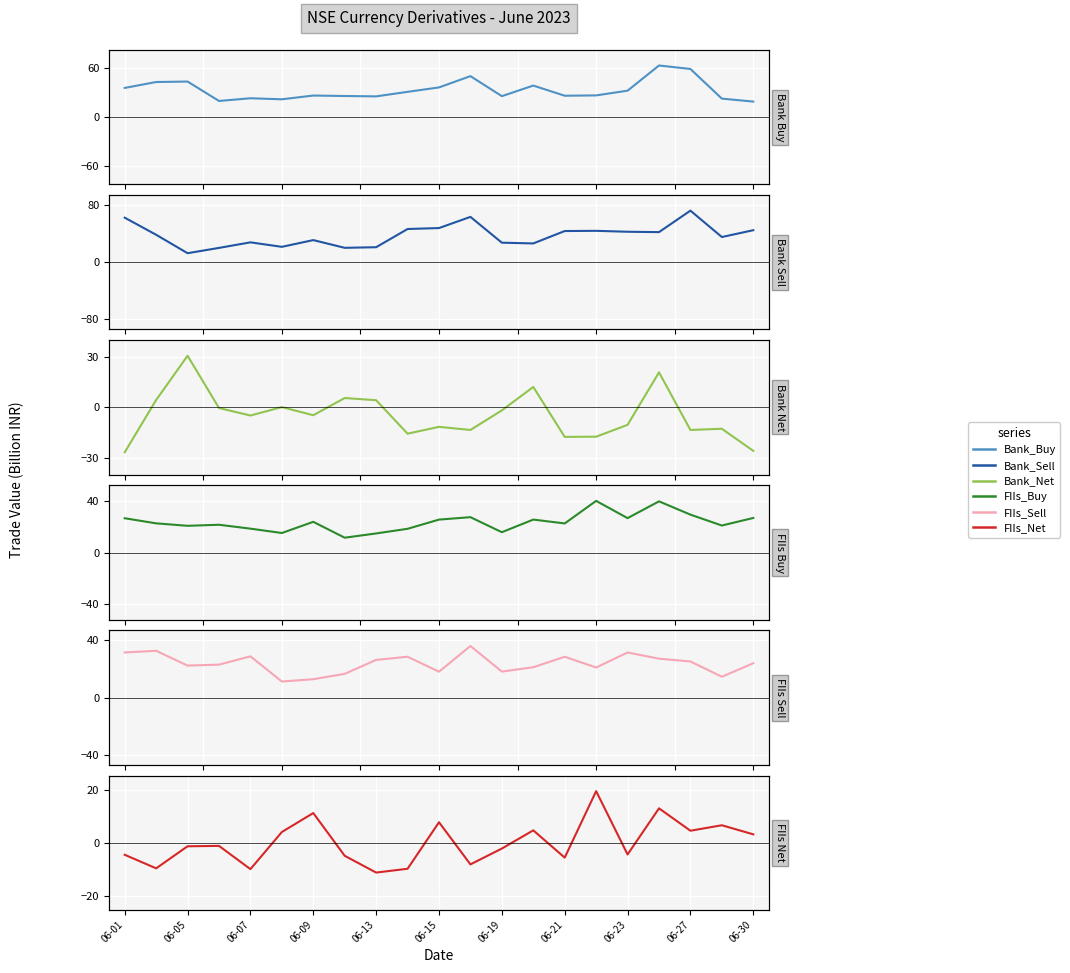

List the series in order of their peak value, highest first.

Bank Sell, Bank Buy, FIIs Buy, FIIs Sell, Bank Net, FIIs Net